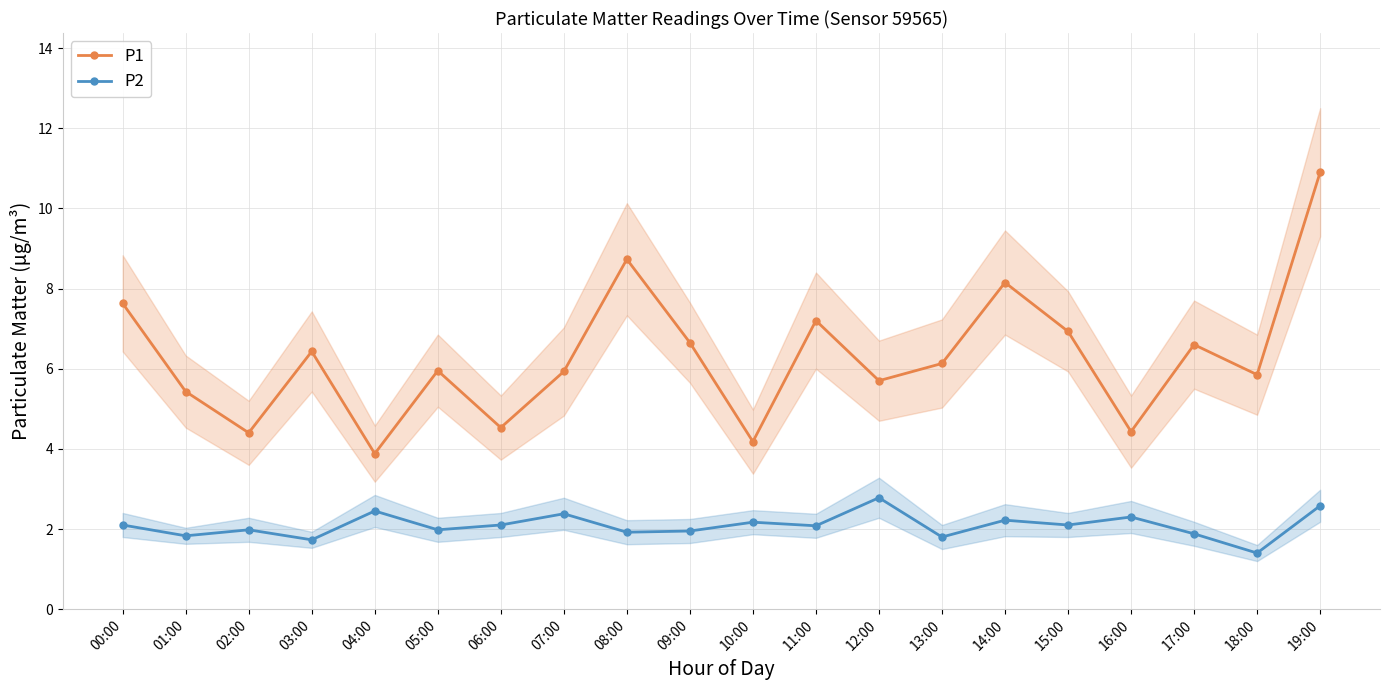

What is the sum of the P2 values at 09:00 and 16:00?

4.2